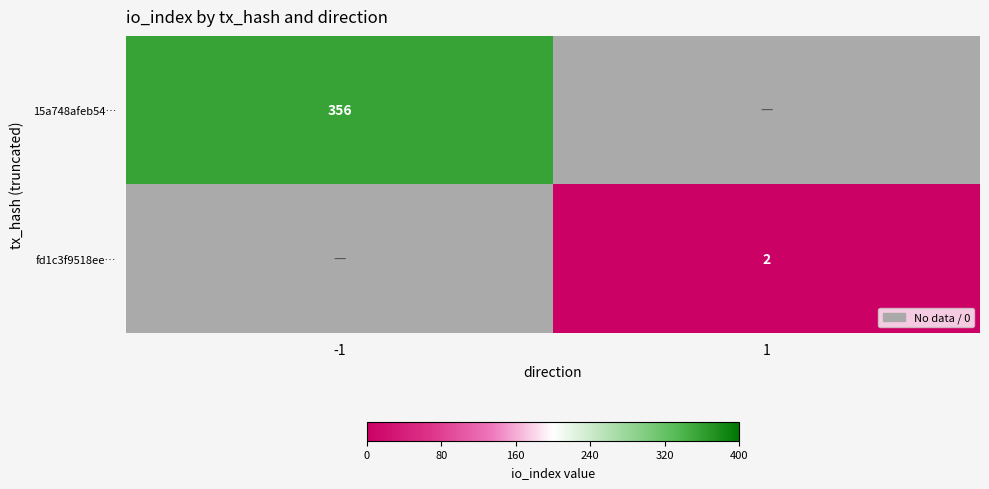

The value of fd1c3f9518ee… at 1 is 1. True or false?

False